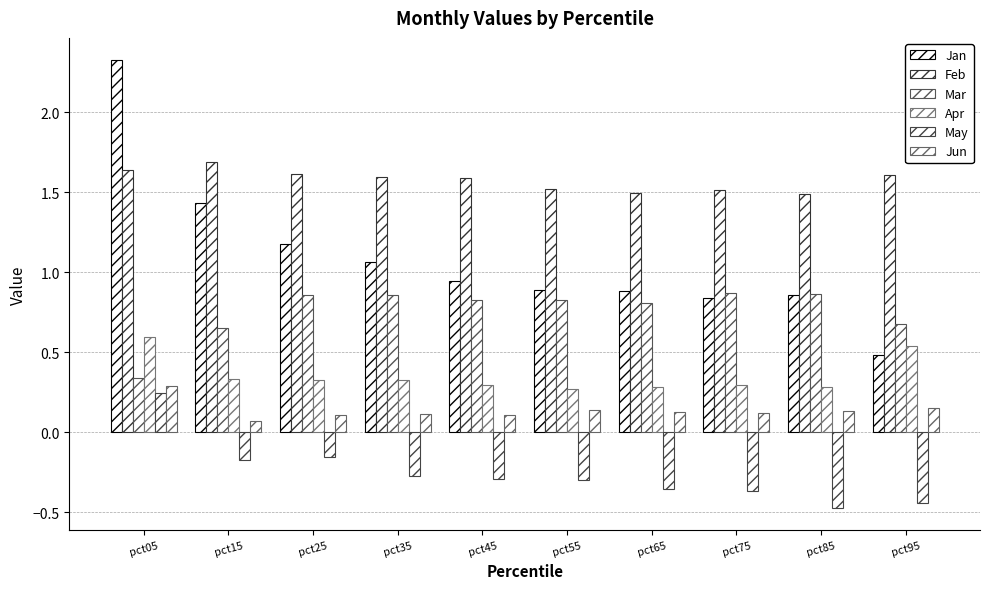

How many bars are there in each group?

6